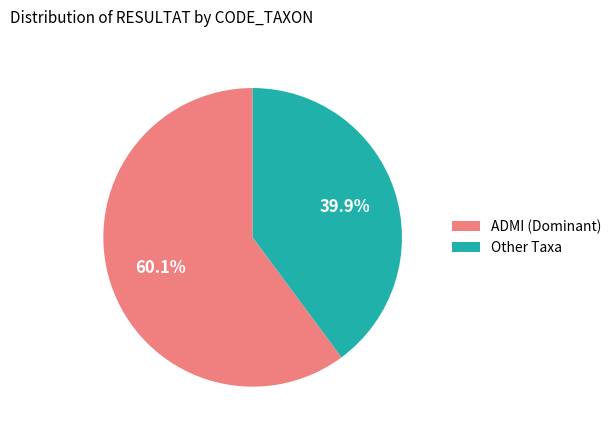

Rank the categories by value from highest to lowest.

ADMI (Dominant), Other Taxa